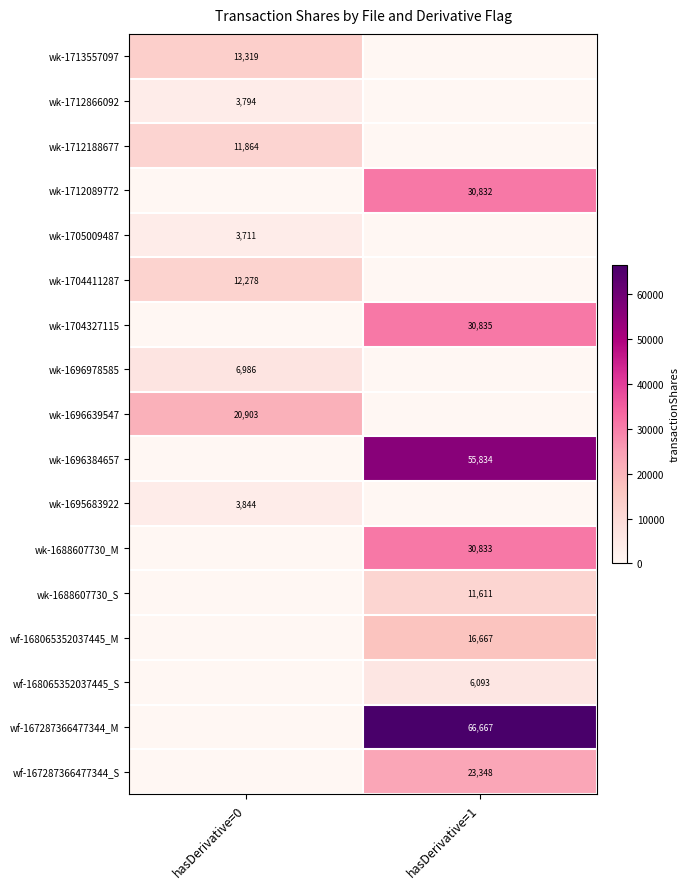

At how many categories does at least one series exceed 53683?

1